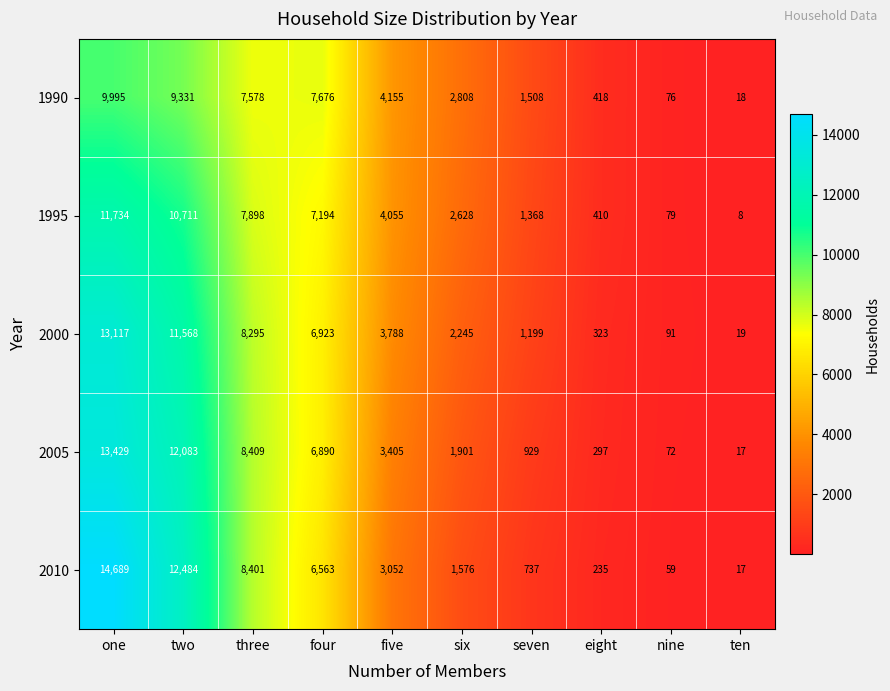

What is the total value across all series at ten?

79